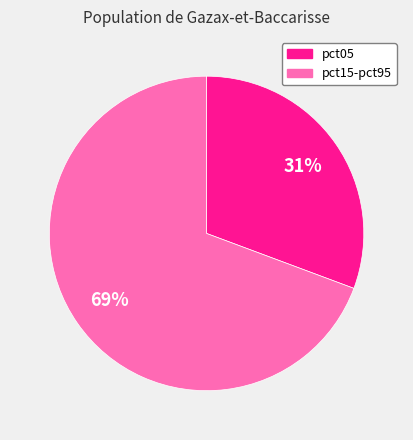

To the nearest percent, what is the average slice percentage?

50%